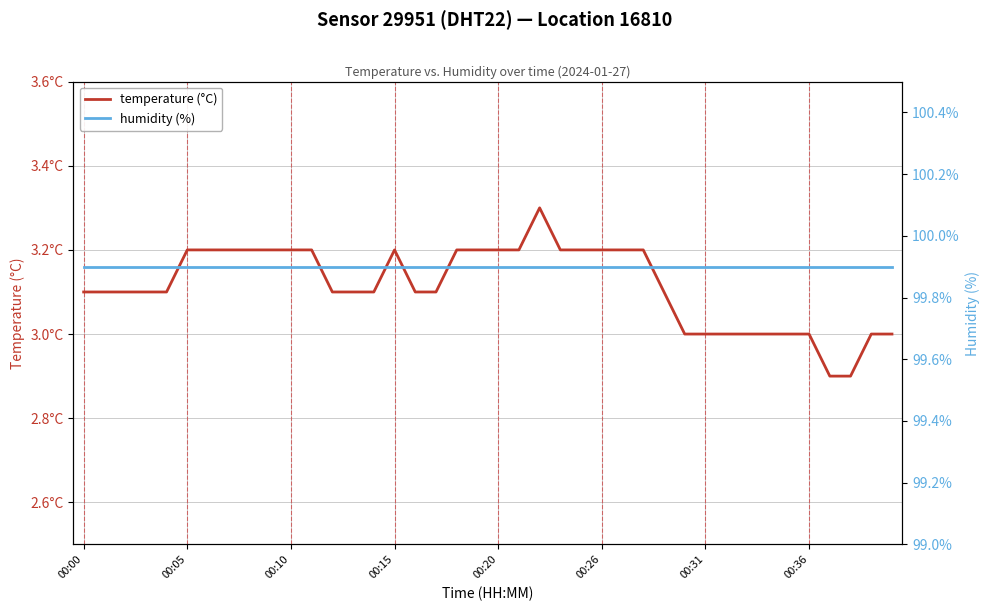

Where is the first local maximum for temperature (°C)?

00:15